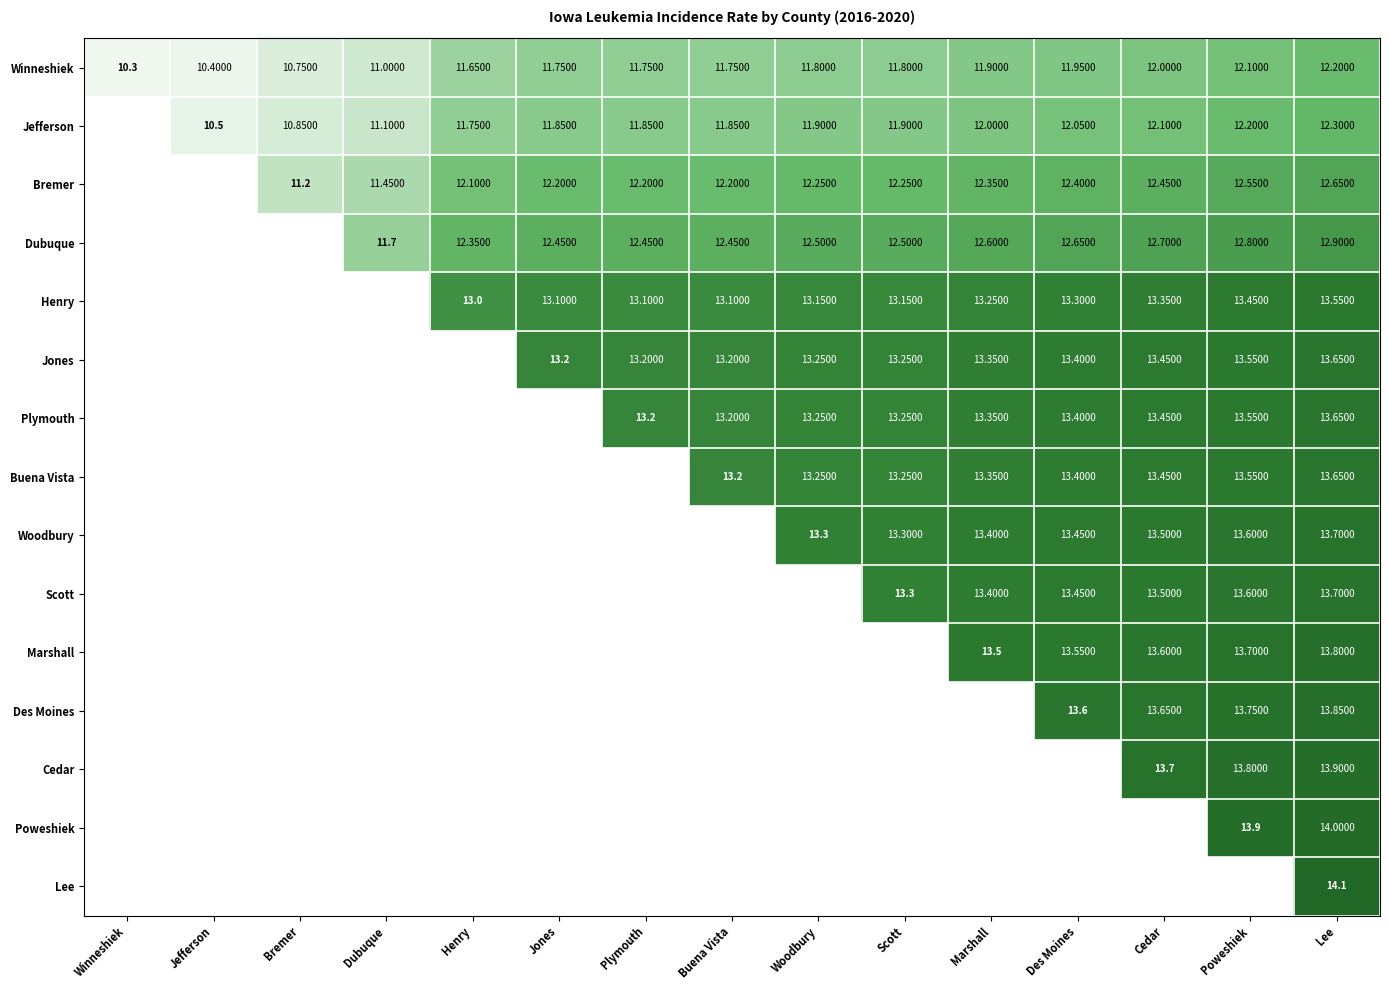

Which has a higher value, Poweshiek or Lee?

Lee